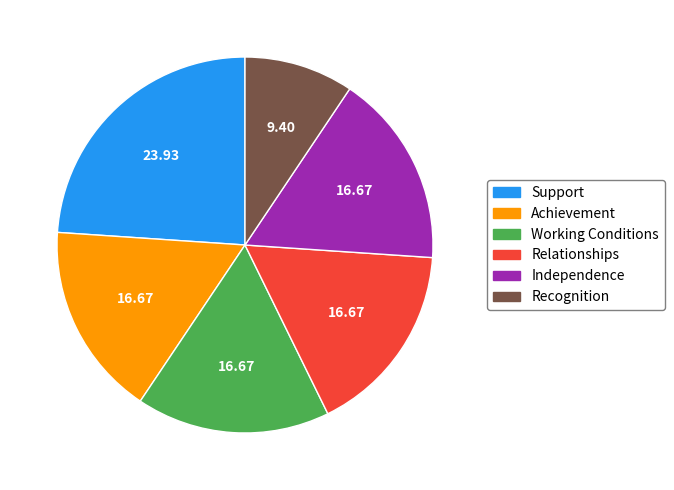

What is the ratio of the value at Working Conditions to the value at Independence?

1.0